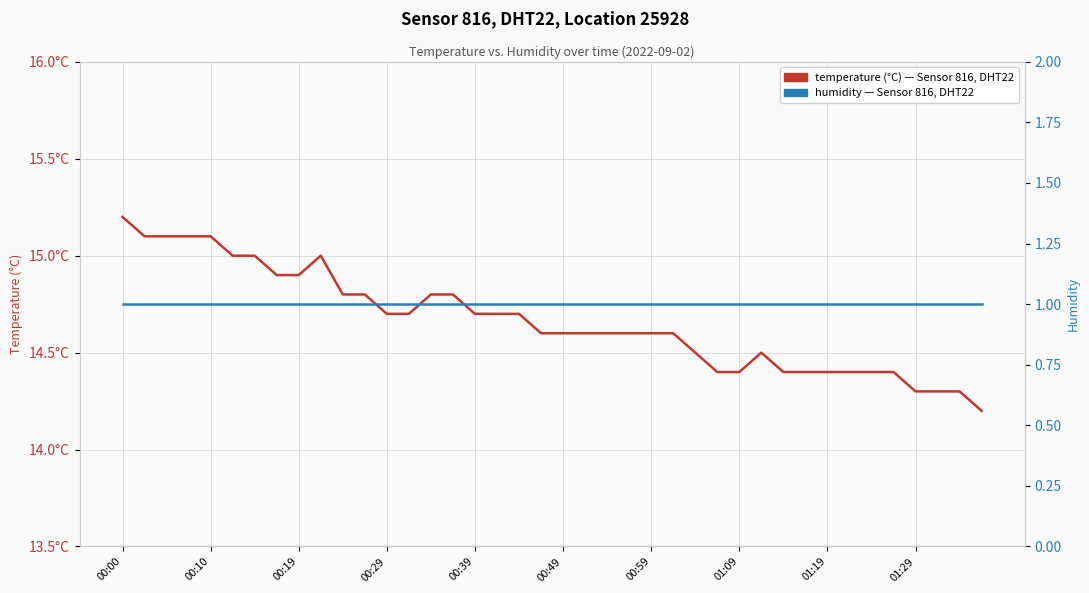

How many lines are shown in the chart?

2